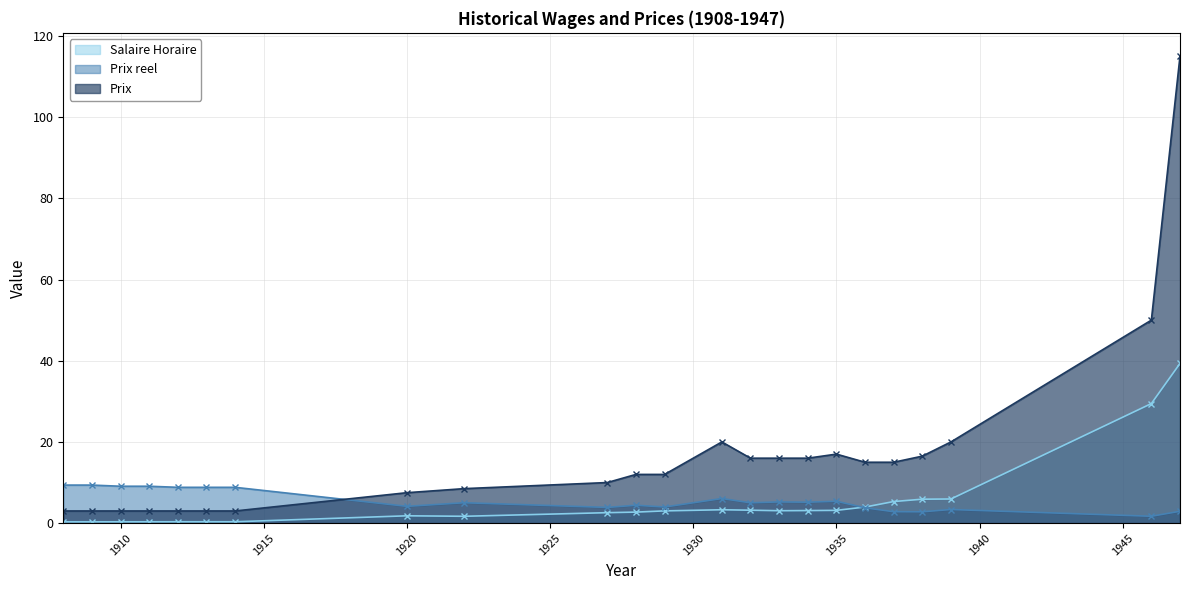

What is the maximum value shown in the chart?

115.0